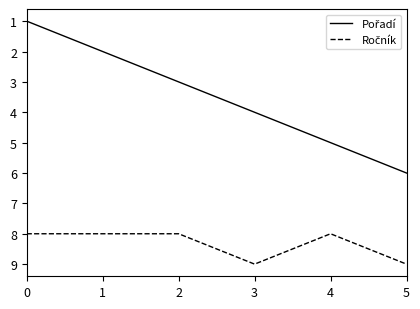

What is the maximum value shown in the chart?

9